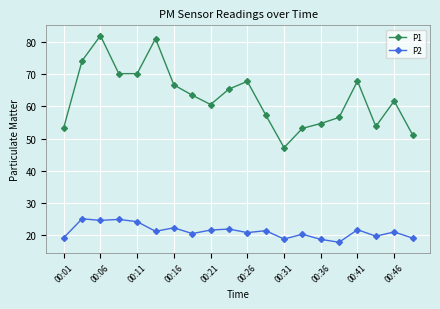

What is the value of the P1 point at the 17th from the left?

67.9